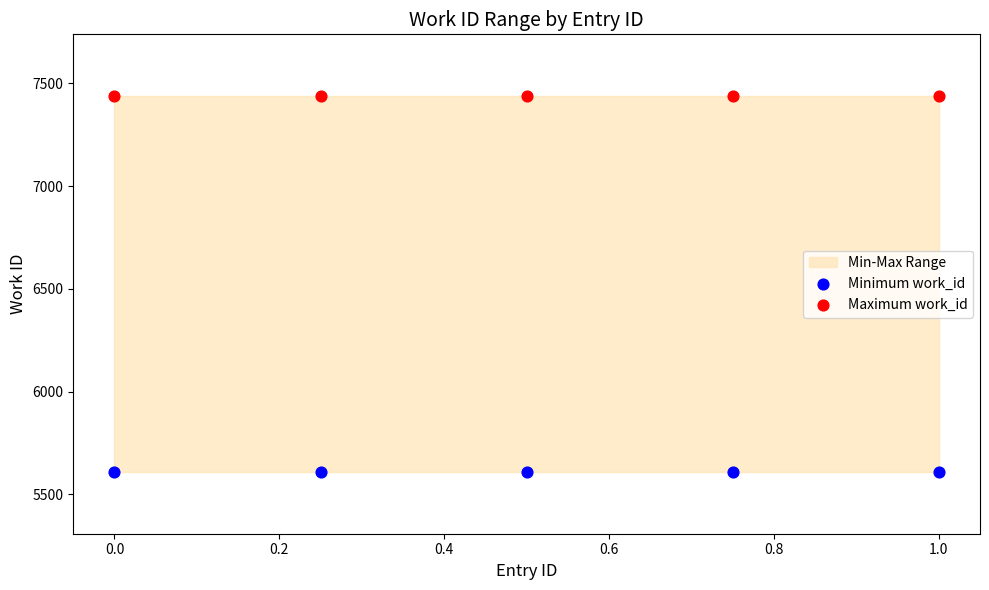

Which series contains the highest Y value?

Maximum work_id